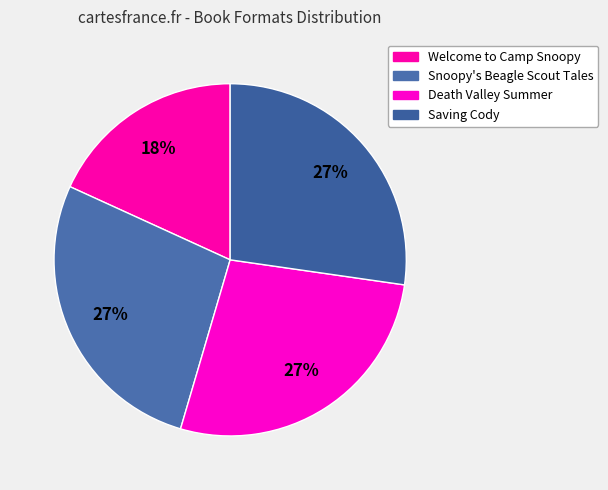

What portion of the pie excludes Snoopy's Beagle Scout Tales?

72.7%